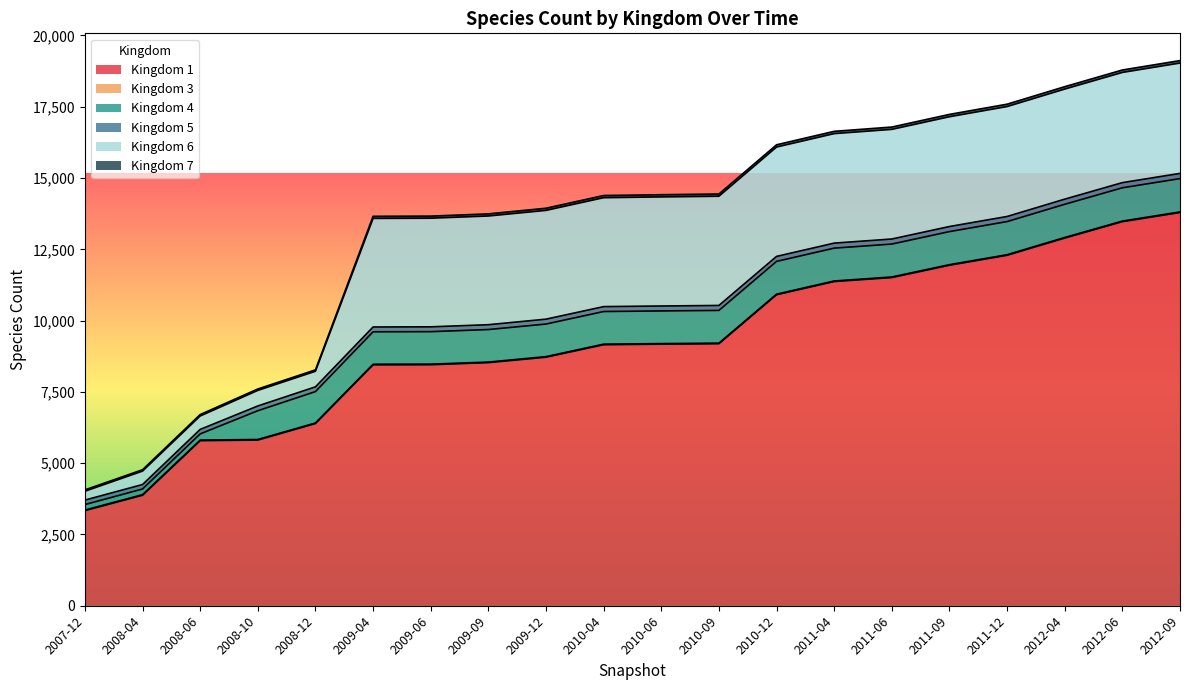

The value of 5 at 2011-06 is 8496. True or false?

False